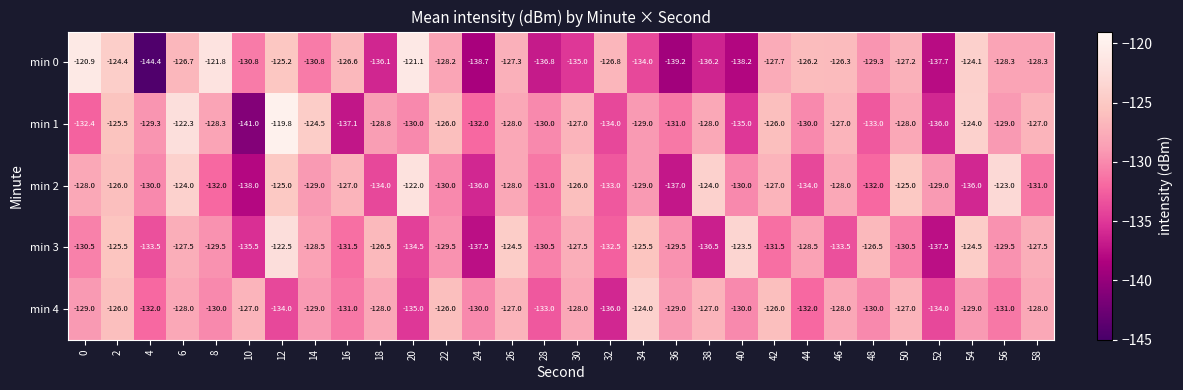

Which category has the highest value across all series?

12